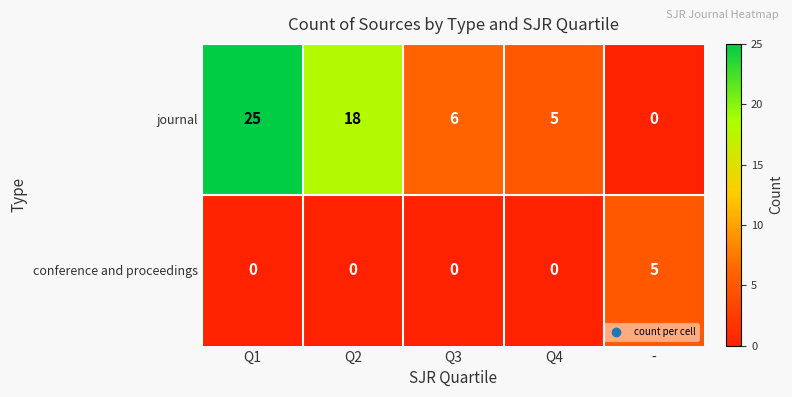

Rank the categories by journal value from highest to lowest.

Q1, Q2, Q3, Q4, -